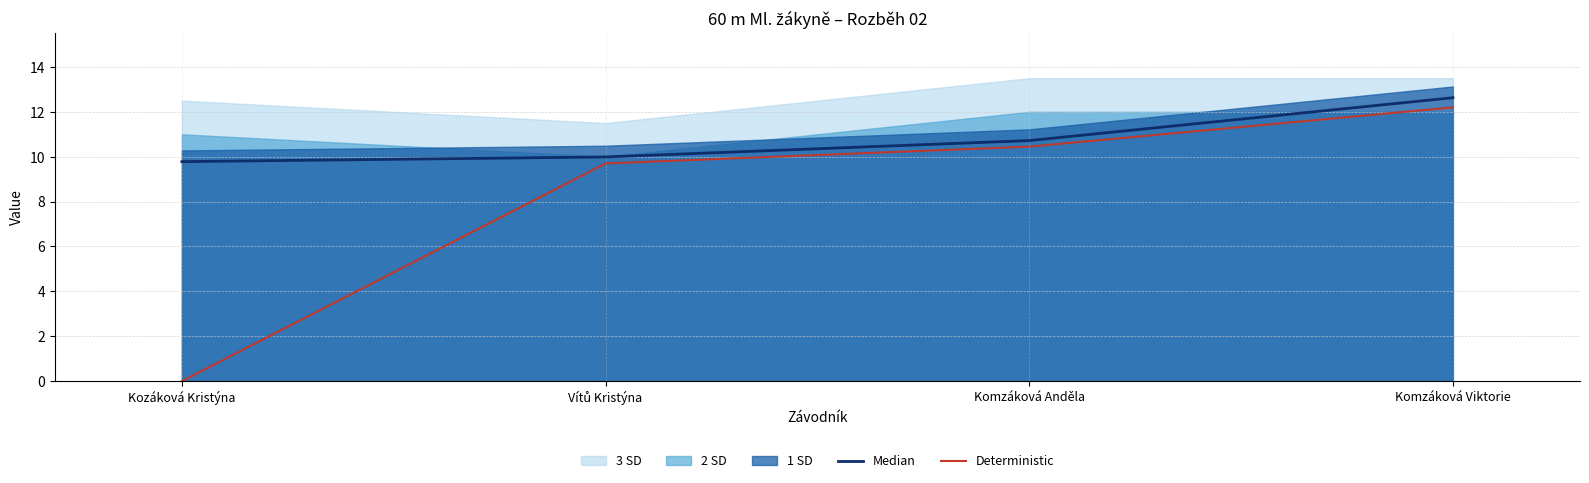

The Deterministic series shows 16.7 at Komzáková Viktorie. True or false?

False